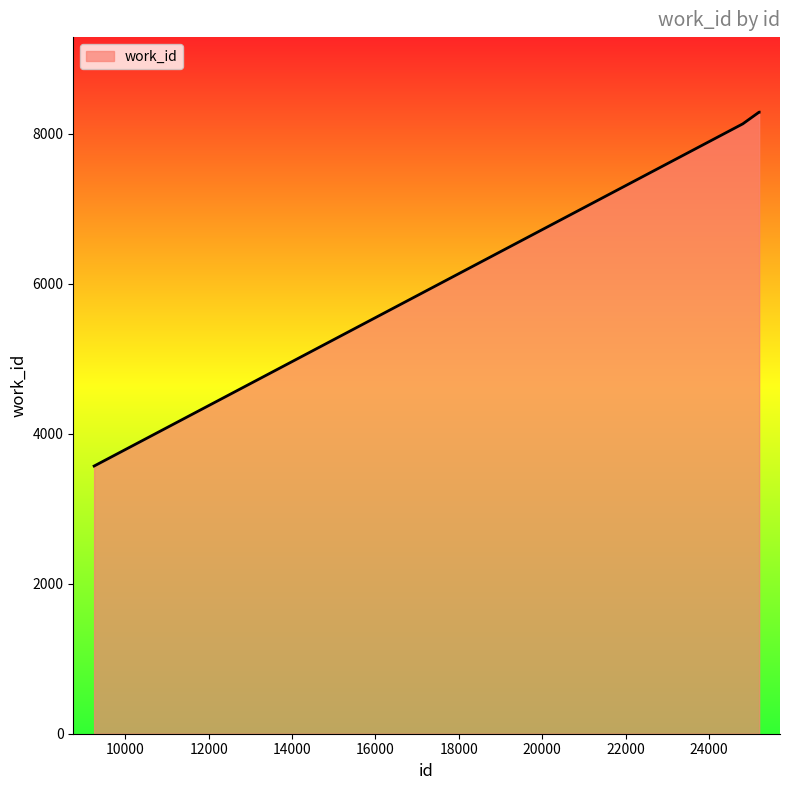

How many lines are shown in the chart?

1